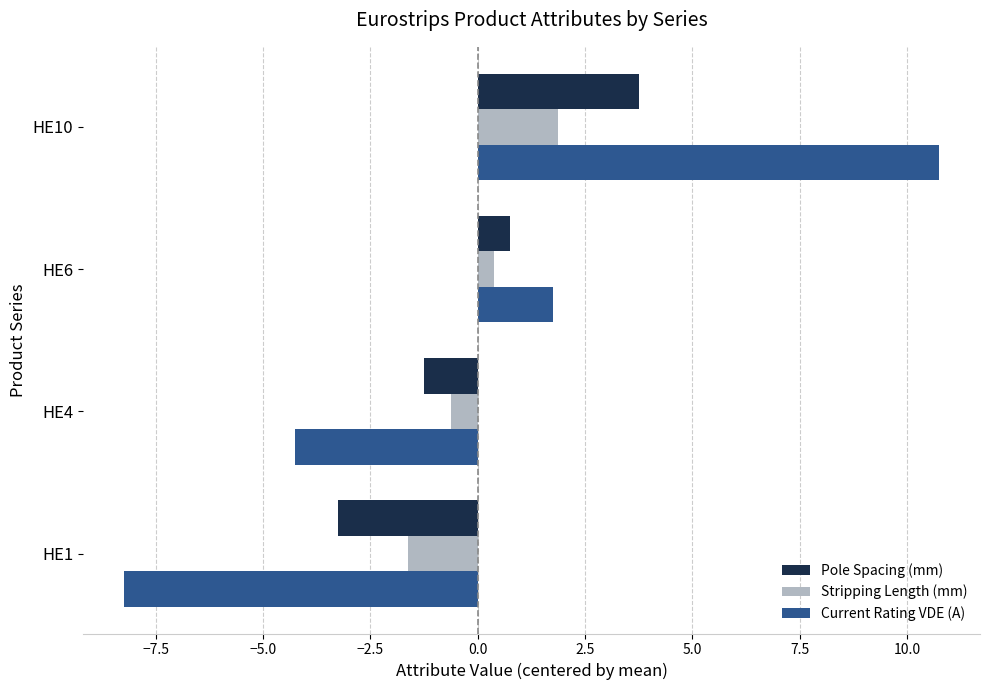

What is the sum of the Current Rating VDE (A) values at HE10 and HE4?

6.5